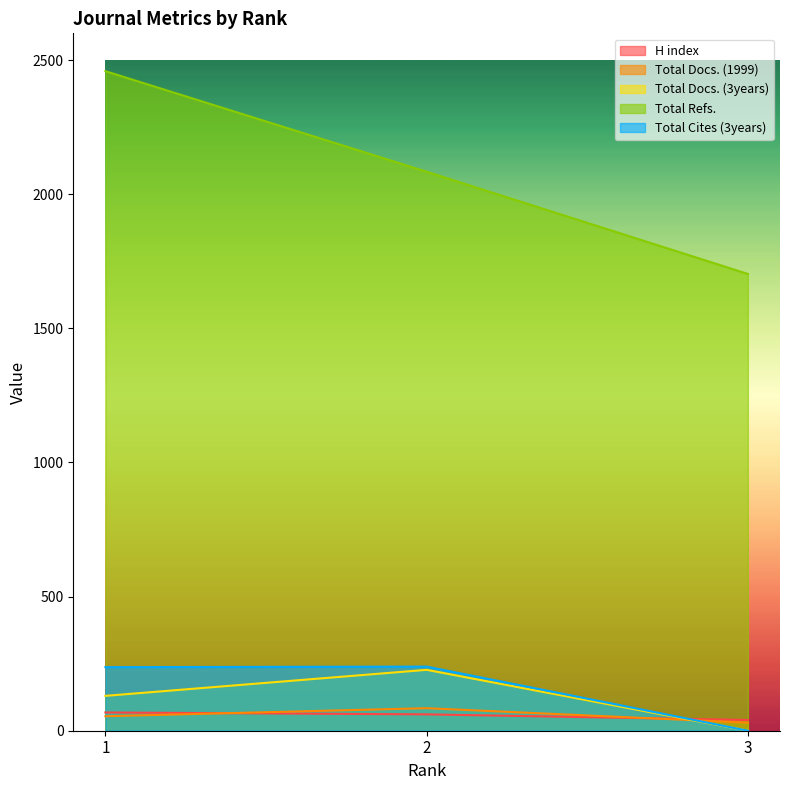

List the series in order of their peak value, highest first.

Total Refs., Total Cites (3years), Total Docs. (3years), Total Docs. (1999), H index